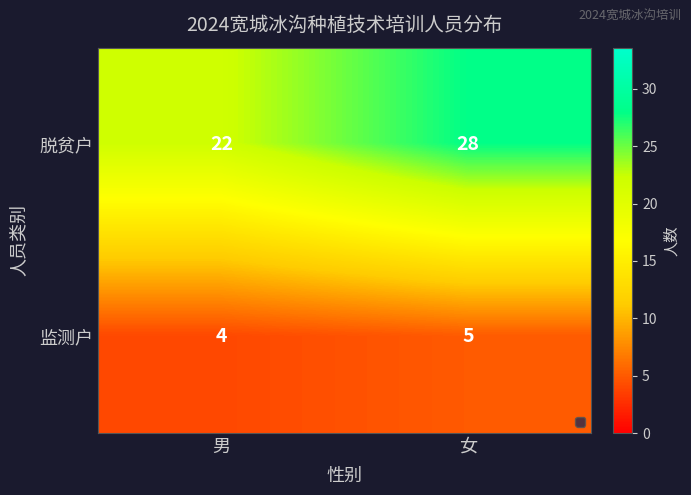

Which series has the largest range (max minus min)?

脱贫户